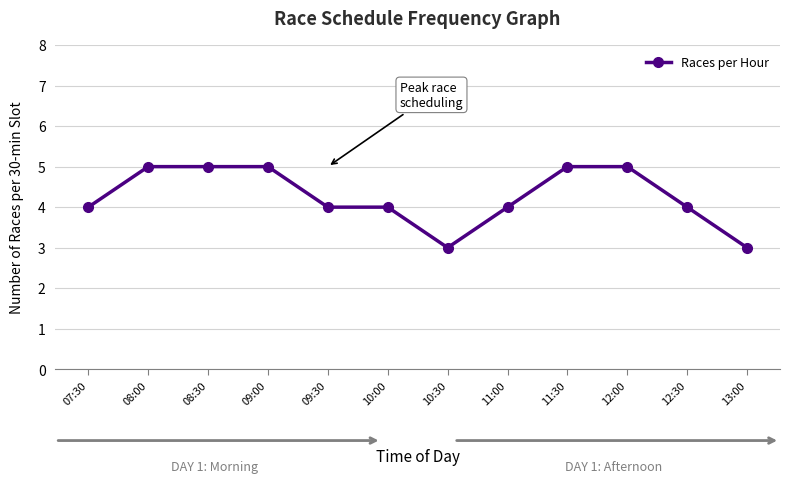

What is the average value?

4